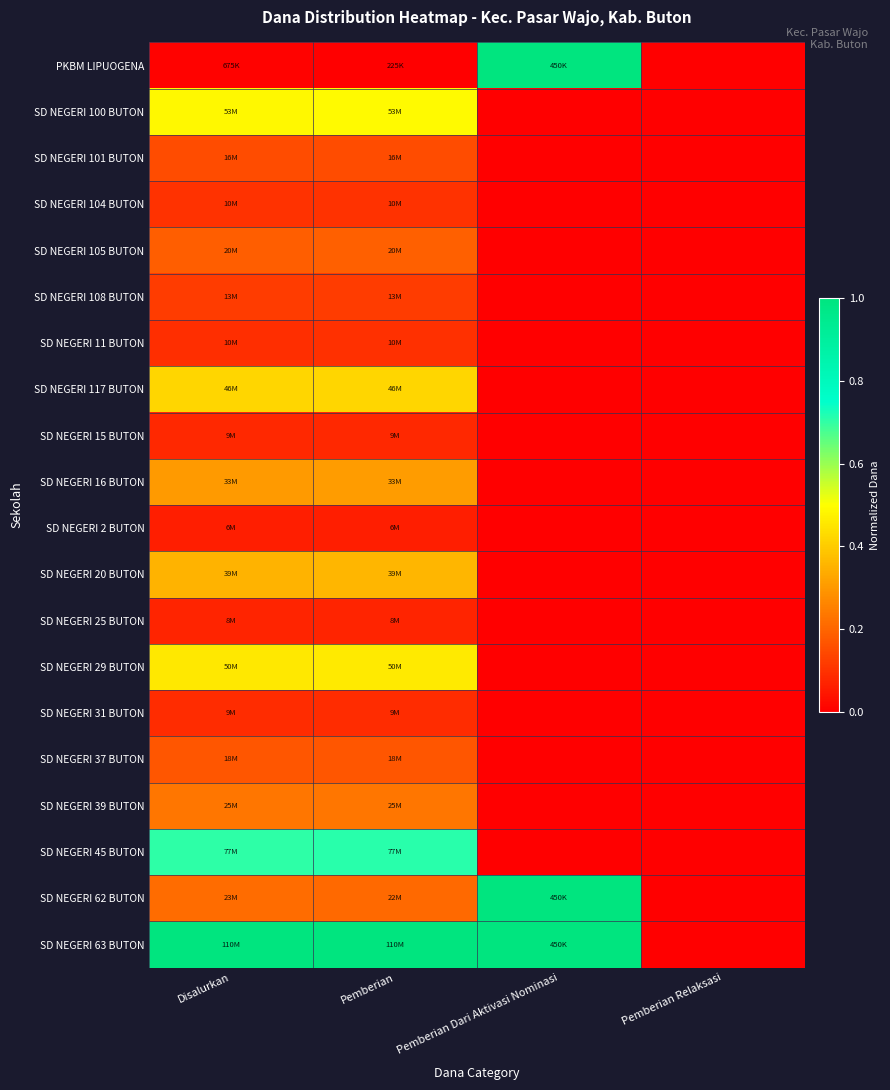

Reading right to left, what are all the values shown in this chart?

PKBM LIPUOGENA: Pemberian Relaksasi=0.0	Pemberian Dari Aktivasi Nominasi=1.0	Pemberian=0.0	Disalurkan=0.0
SD NEGERI 100 BUTON: Pemberian Relaksasi=0.0	Pemberian Dari Aktivasi Nominasi=0.0	Pemberian=0.5	Disalurkan=0.5
SD NEGERI 101 BUTON: Pemberian Relaksasi=0.0	Pemberian Dari Aktivasi Nominasi=0.0	Pemberian=0.2	Disalurkan=0.2
SD NEGERI 104 BUTON: Pemberian Relaksasi=0.0	Pemberian Dari Aktivasi Nominasi=0.0	Pemberian=0.1	Disalurkan=0.1
SD NEGERI 105 BUTON: Pemberian Relaksasi=0.0	Pemberian Dari Aktivasi Nominasi=0.0	Pemberian=0.2	Disalurkan=0.2
SD NEGERI 108 BUTON: Pemberian Relaksasi=0.0	Pemberian Dari Aktivasi Nominasi=0.0	Pemberian=0.1	Disalurkan=0.1
SD NEGERI 11 BUTON: Pemberian Relaksasi=0.0	Pemberian Dari Aktivasi Nominasi=0.0	Pemberian=0.1	Disalurkan=0.1
SD NEGERI 117 BUTON: Pemberian Relaksasi=0.0	Pemberian Dari Aktivasi Nominasi=0.0	Pemberian=0.4	Disalurkan=0.4
SD NEGERI 15 BUTON: Pemberian Relaksasi=0.0	Pemberian Dari Aktivasi Nominasi=0.0	Pemberian=0.1	Disalurkan=0.1
SD NEGERI 16 BUTON: Pemberian Relaksasi=0.0	Pemberian Dari Aktivasi Nominasi=0.0	Pemberian=0.3	Disalurkan=0.3
SD NEGERI 2 BUTON: Pemberian Relaksasi=0.0	Pemberian Dari Aktivasi Nominasi=0.0	Pemberian=0.1	Disalurkan=0.1
SD NEGERI 20 BUTON: Pemberian Relaksasi=0.0	Pemberian Dari Aktivasi Nominasi=0.0	Pemberian=0.4	Disalurkan=0.4
SD NEGERI 25 BUTON: Pemberian Relaksasi=0.0	Pemberian Dari Aktivasi Nominasi=0.0	Pemberian=0.1	Disalurkan=0.1
SD NEGERI 29 BUTON: Pemberian Relaksasi=0.0	Pemberian Dari Aktivasi Nominasi=0.0	Pemberian=0.5	Disalurkan=0.5
SD NEGERI 31 BUTON: Pemberian Relaksasi=0.0	Pemberian Dari Aktivasi Nominasi=0.0	Pemberian=0.1	Disalurkan=0.1
SD NEGERI 37 BUTON: Pemberian Relaksasi=0.0	Pemberian Dari Aktivasi Nominasi=0.0	Pemberian=0.2	Disalurkan=0.2
SD NEGERI 39 BUTON: Pemberian Relaksasi=0.0	Pemberian Dari Aktivasi Nominasi=0.0	Pemberian=0.2	Disalurkan=0.2
SD NEGERI 45 BUTON: Pemberian Relaksasi=0.0	Pemberian Dari Aktivasi Nominasi=0.0	Pemberian=0.7	Disalurkan=0.7
SD NEGERI 62 BUTON: Pemberian Relaksasi=0.0	Pemberian Dari Aktivasi Nominasi=1.0	Pemberian=0.2	Disalurkan=0.2
SD NEGERI 63 BUTON: Pemberian Relaksasi=0.0	Pemberian Dari Aktivasi Nominasi=1.0	Pemberian=1.0	Disalurkan=1.0